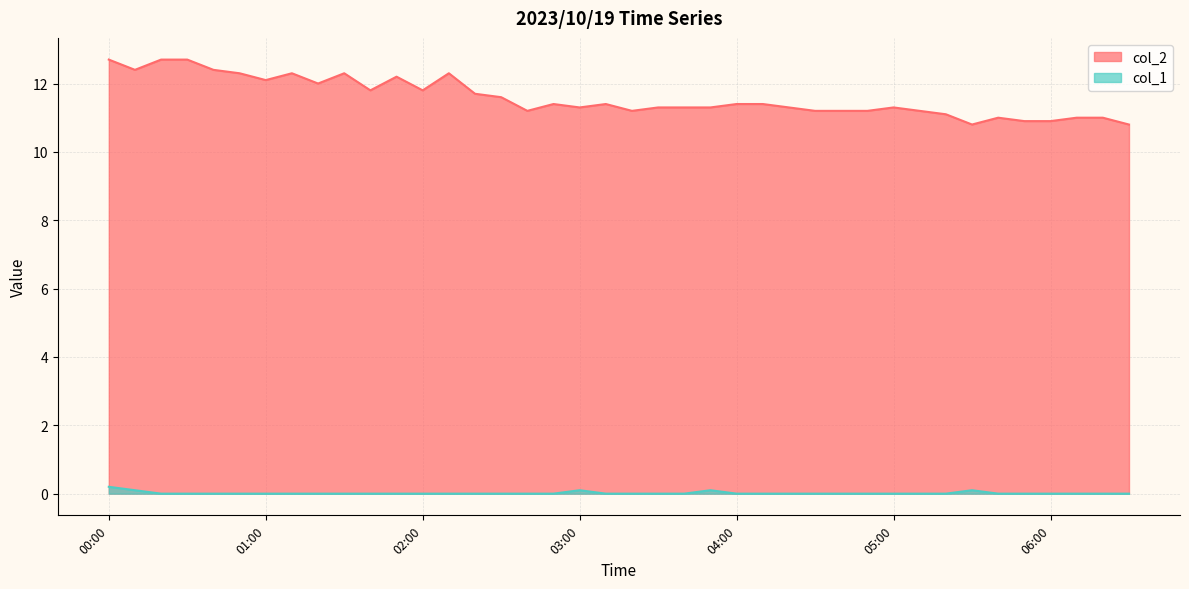

What is the value of the col_2 point at the 23rd from the left?

11.3